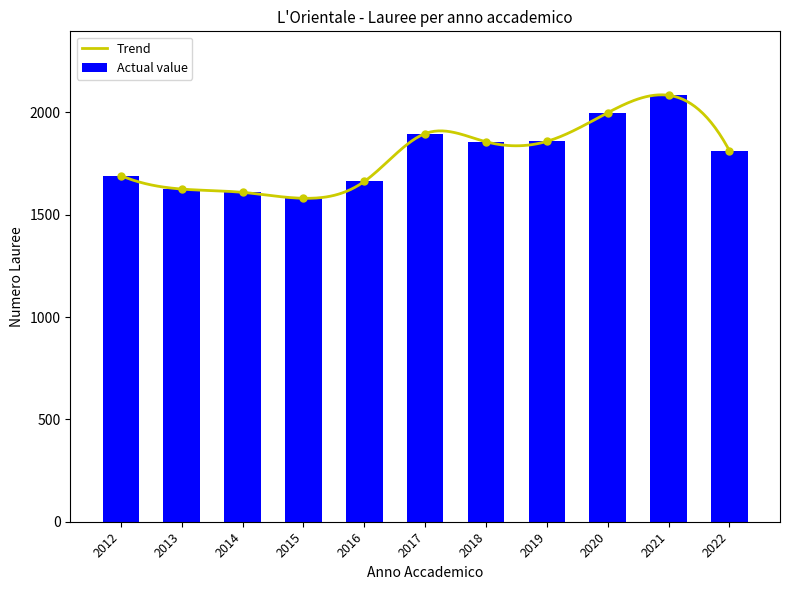

Is it true that the value at 2020 is 1998?

True